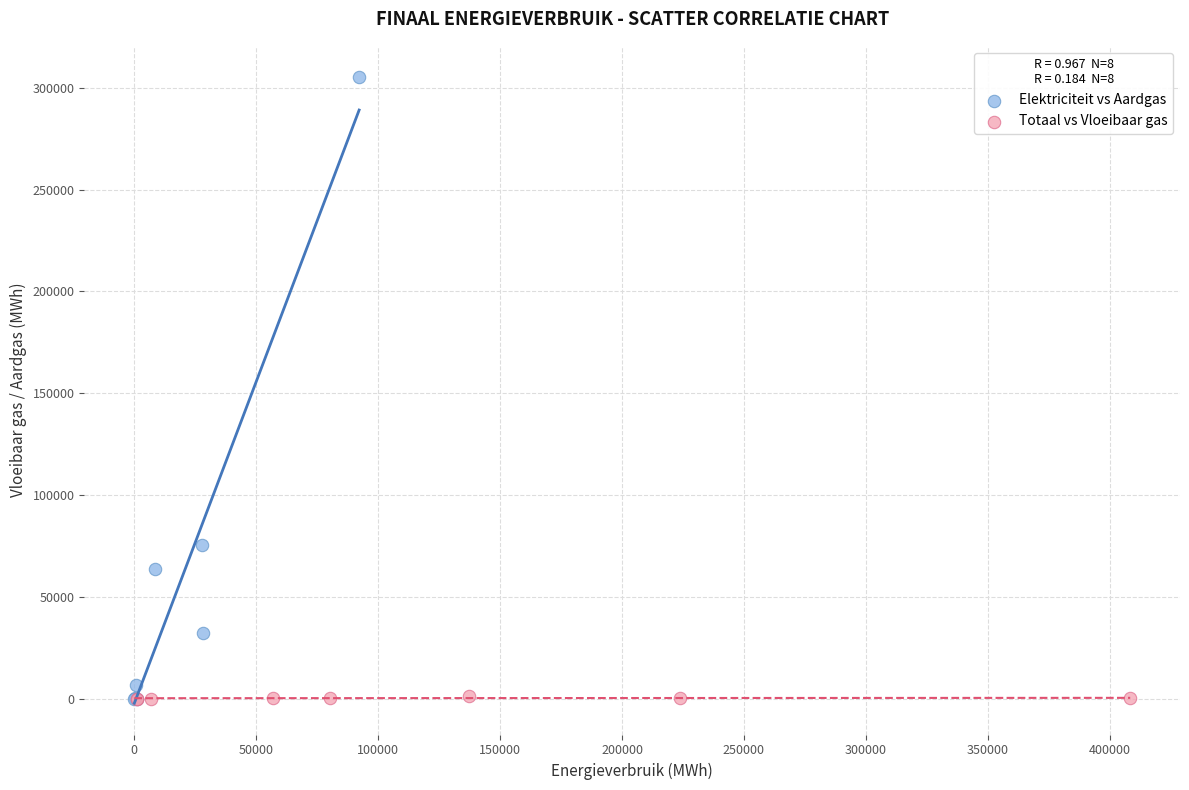

Which series has the widest spread of Y values?

Elektriciteit vs Aardgas